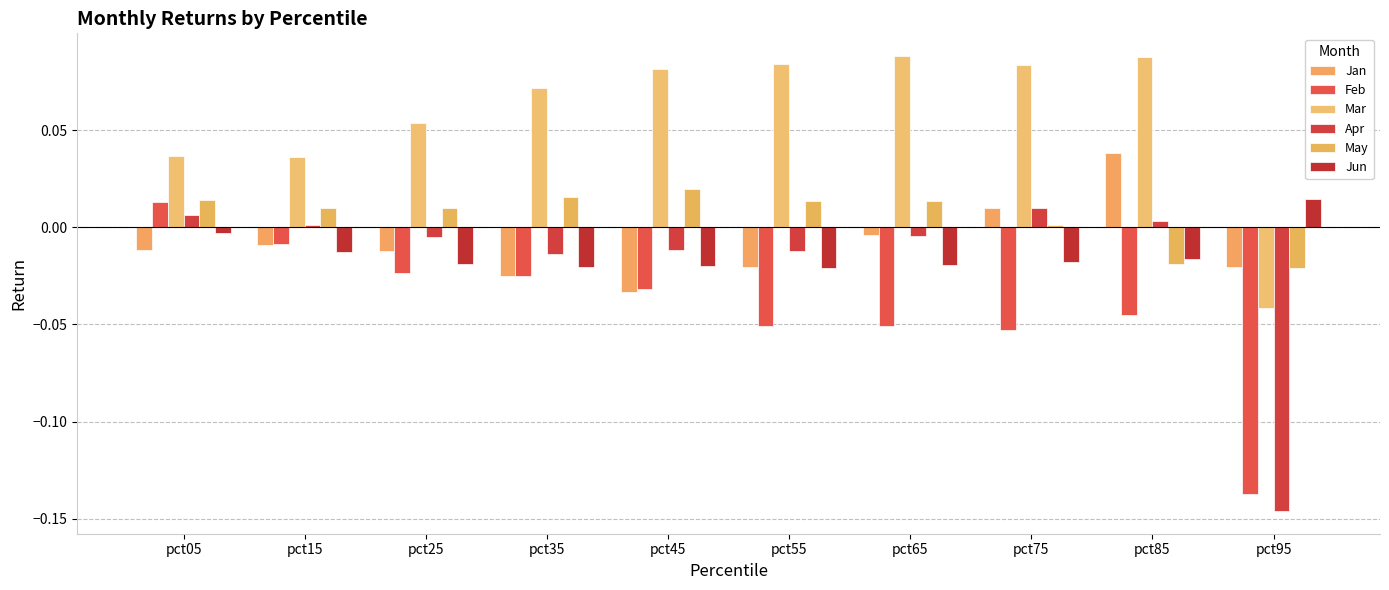

At how many categories does at least one series exceed 0?

10